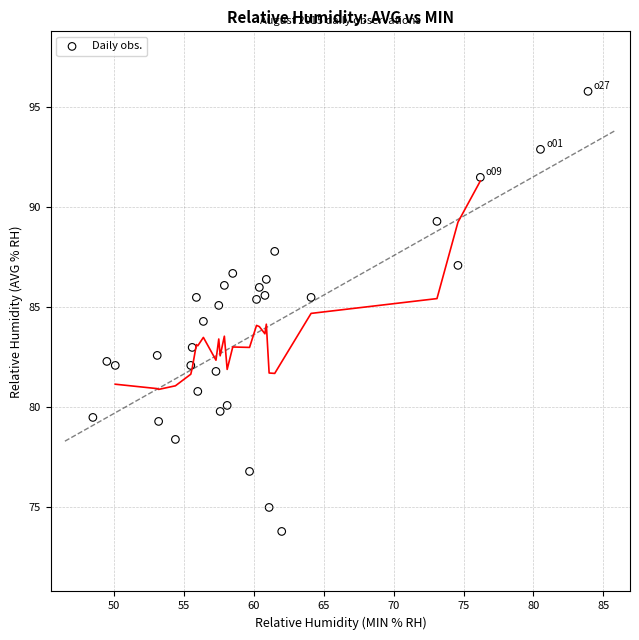

What Y value in the scatter plot is closest to 84?

84.3